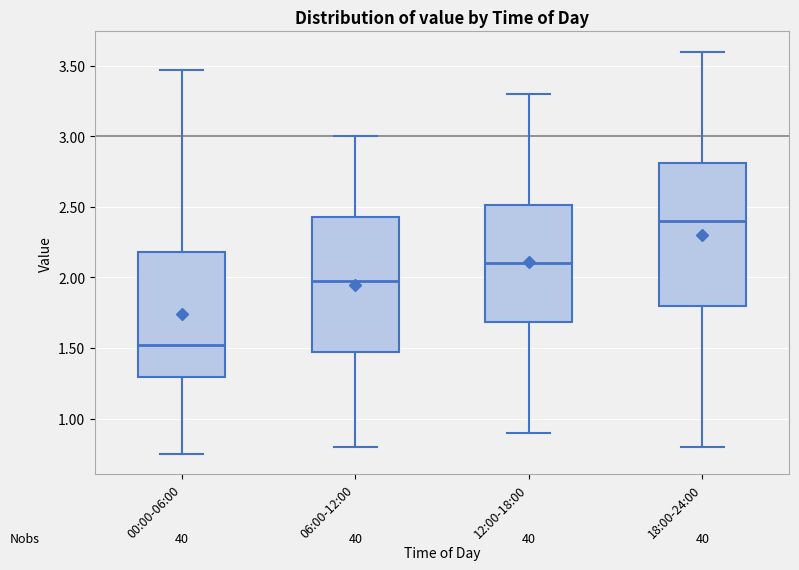

Reading left to right, transcribe this box plot: for each box, give where its median line is, the range the box spans, and where its two whiskers end, as read against the y-axis. The values are not printed on the chart, so give them approximately, as read against the axis.

00:00-06:00: median 1.55, box 1.30 to 2.20, whiskers 0.75 to 3.45
06:00-12:00: median 2.00, box 1.50 to 2.45, whiskers 0.80 to 3.00
12:00-18:00: median 2.10, box 1.70 to 2.50, whiskers 0.90 to 3.30
18:00-24:00: median 2.40, box 1.80 to 2.80, whiskers 0.80 to 3.60